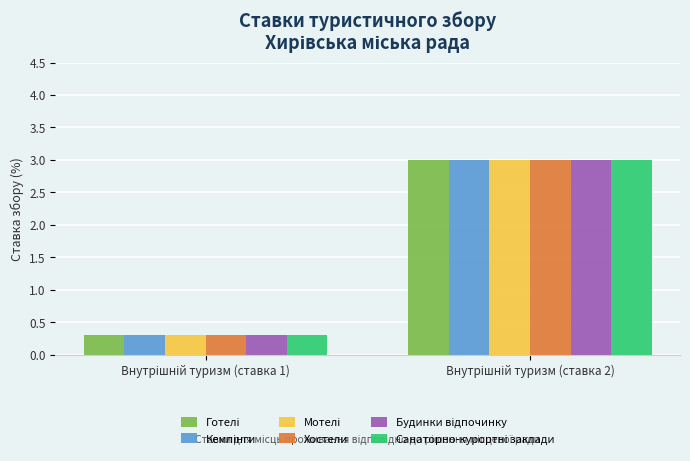

What is the maximum value shown in the chart?

3.0